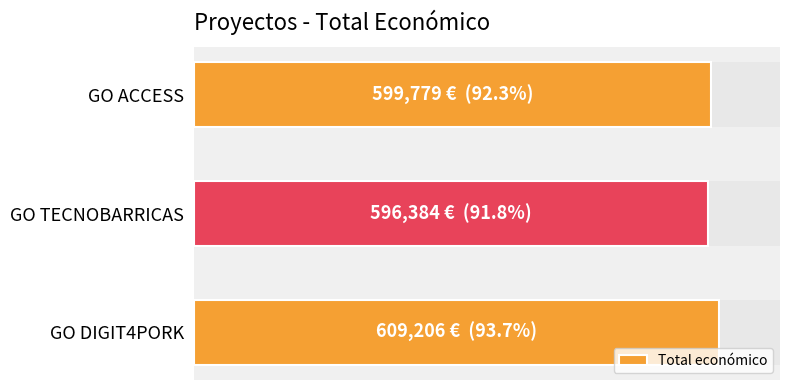

Count the number of values greater than 599779.

1